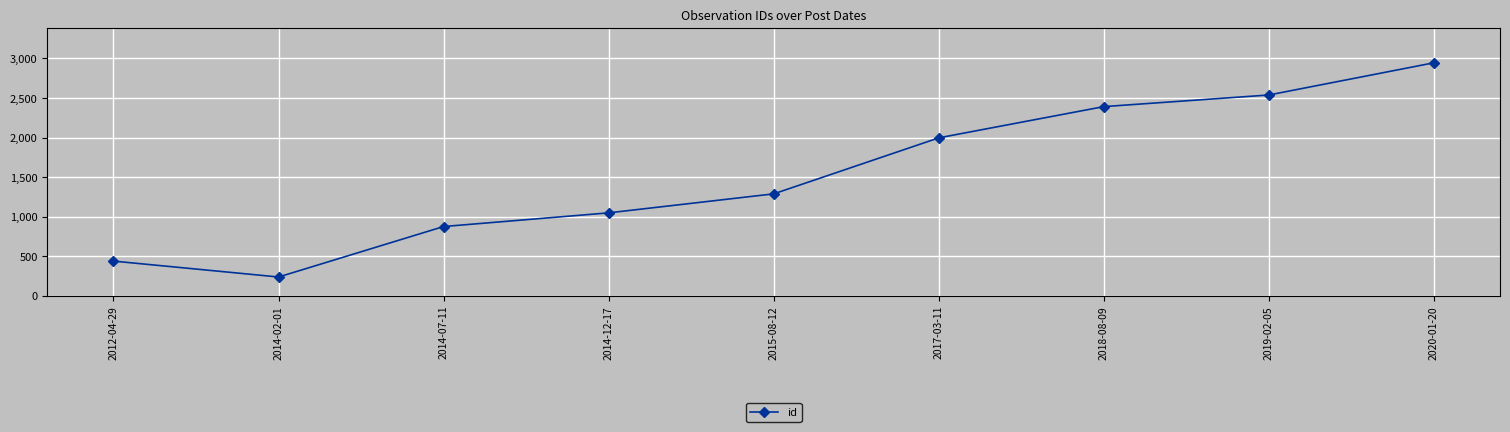

What is the difference between the values at 2014-12-17 and 2019-02-05?

1490